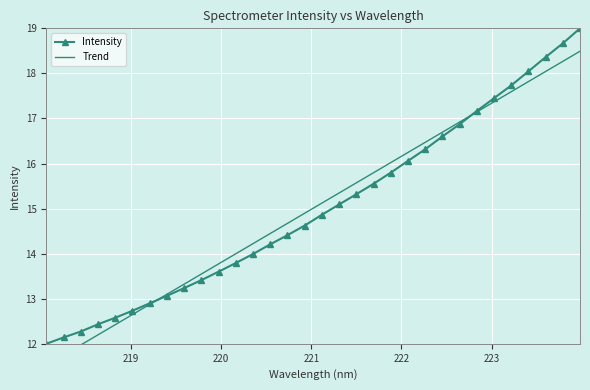

Is this an area chart (filled region under the line)?

No